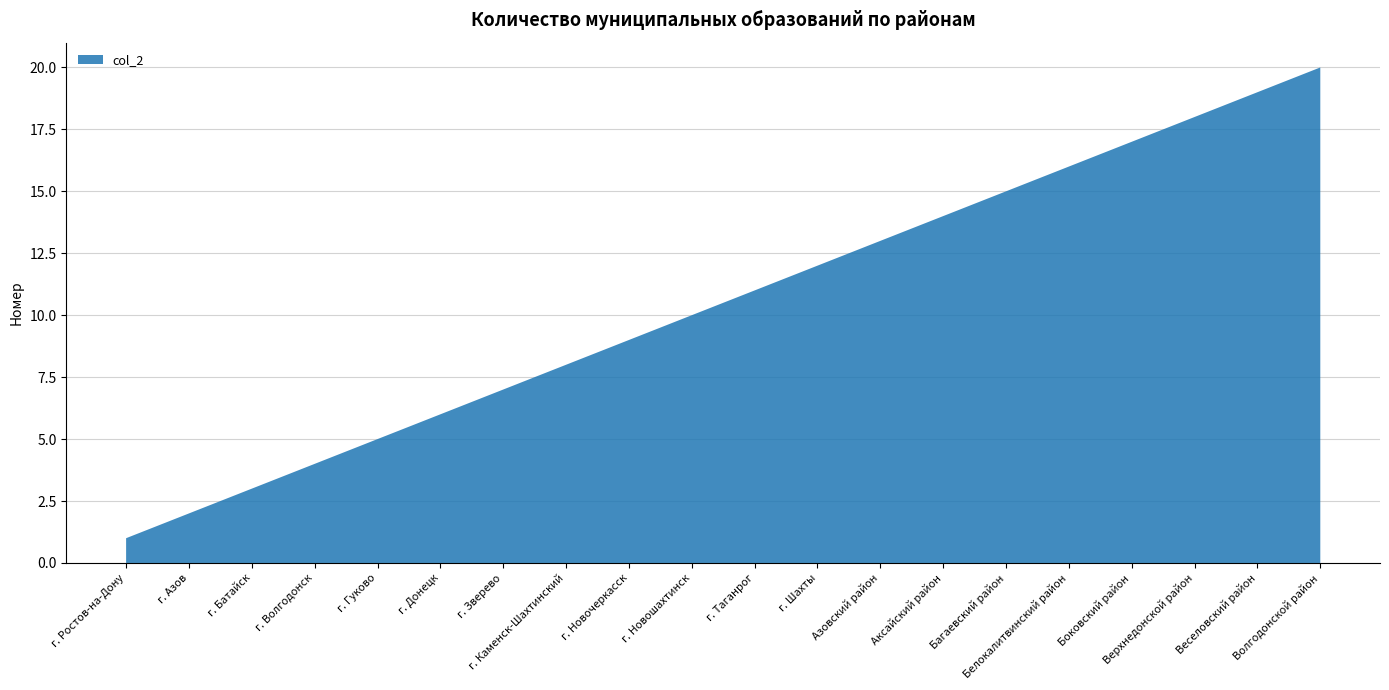

Reading left to right, extract all data points from this chart.

г. Ростов-на-Дону=1	г. Азов=2	г. Батайск=3	г. Волгодонск=4	г. Гуково=5	г. Донецк=6	г. Зверево=7	г. Каменск-Шахтинский=8	г. Новочеркасск=9	г. Новошахтинск=10	г. Таганрог=11	г. Шахты=12	Азовский район=13	Аксайский район=14	Багаевский район=15	Белокалитвинский район=16	Боковский район=17	Верхнедонской район=18	Веселовский район=19	Волгодонской район=20